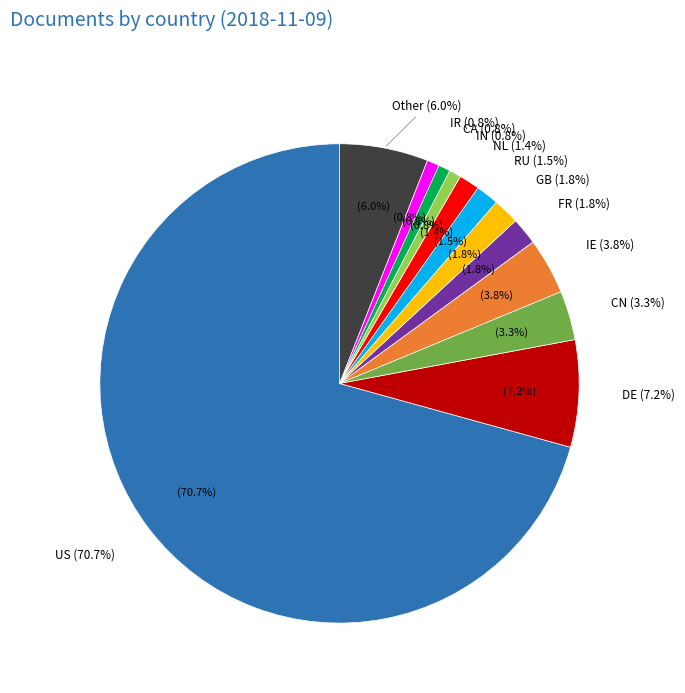

Which has a higher value, DE or IR?

DE